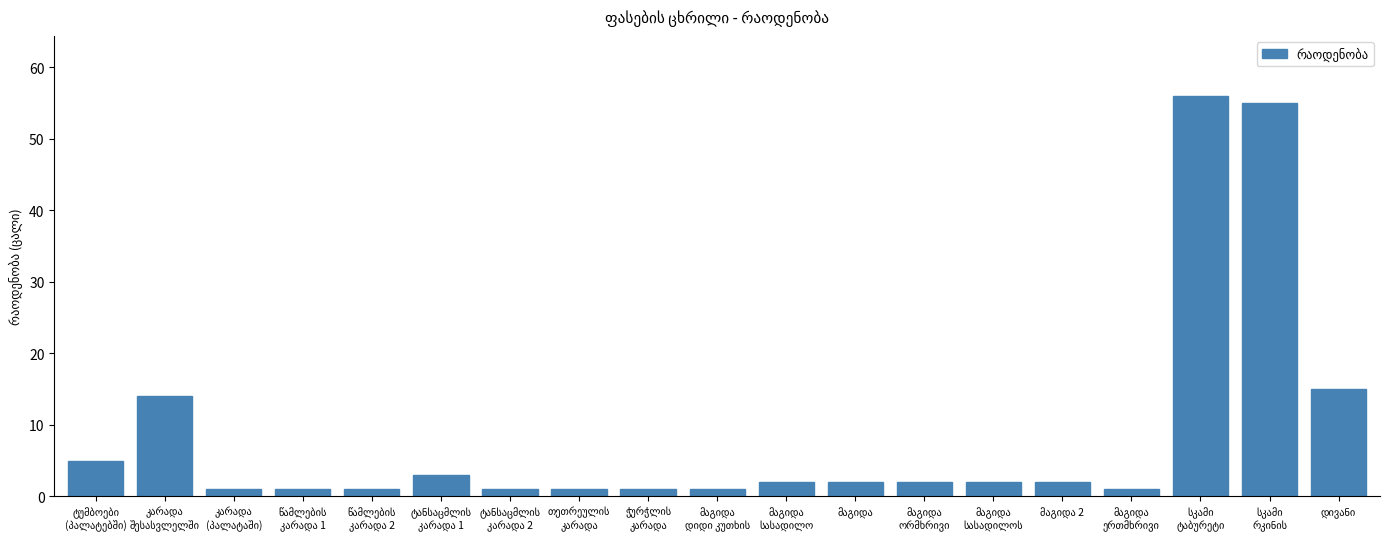

What is the difference between the maximum and minimum values?

55